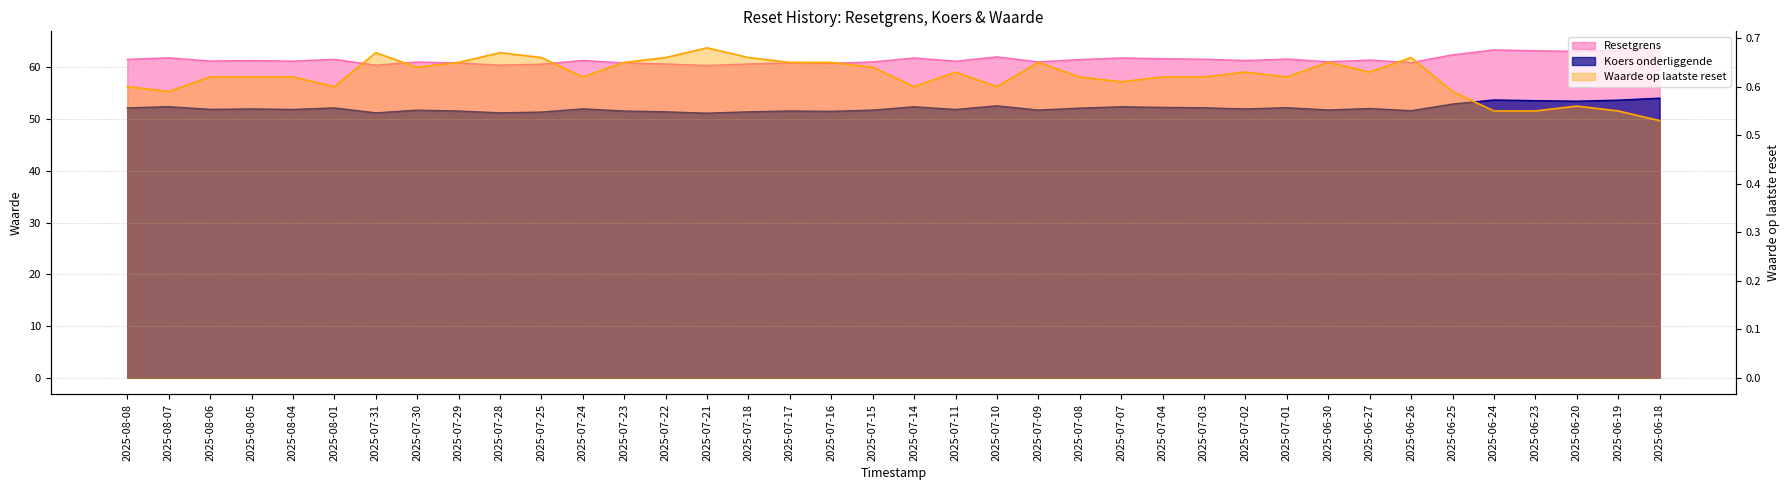

Between 2025-07-28 and 2025-07-03, which is larger?

2025-07-03